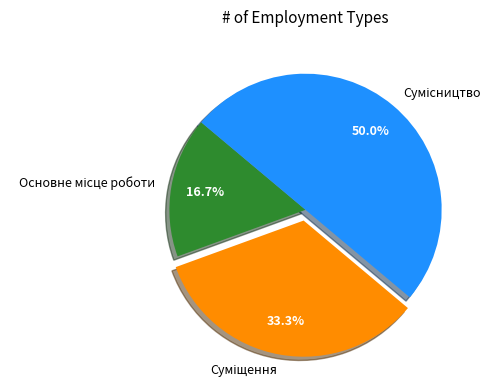

What is the largest slice in the pie chart?

Сумісництво